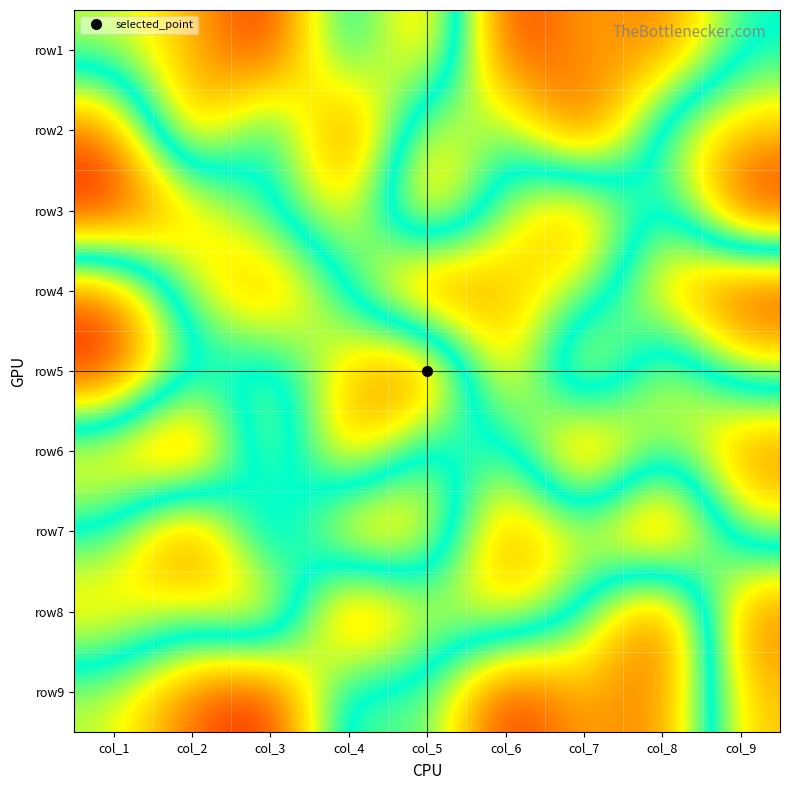

Reading left to right, what are all the values shown in this chart?

row1: col_1=6	col_2=7	col_3=9	col_4=4	col_5=8	col_6=1	col_7=3	col_8=2	col_9=5
row2: col_1=2	col_2=8	col_3=4	col_4=9	col_5=3	col_6=5	col_7=1	col_8=6	col_9=7
row3: col_1=1	col_2=3	col_3=5	col_4=7	col_5=2	col_6=6	col_7=8	col_8=4	col_9=9
row4: col_1=8	col_2=4	col_3=2	col_4=5	col_5=9	col_6=7	col_7=6	col_8=3	col_9=1
row5: col_1=9	col_2=5	col_3=6	col_4=3	col_5=1	col_6=8	col_7=2	col_8=7	col_9=4
row6: col_1=3	col_2=1	col_3=7	col_4=2	col_5=6	col_6=4	col_7=9	col_8=5	col_9=8
row7: col_1=5	col_2=9	col_3=3	col_4=8	col_5=7	col_6=2	col_7=4	col_8=1	col_9=6
row8: col_1=7	col_2=6	col_3=8	col_4=1	col_5=4	col_6=3	col_7=5	col_8=9	col_9=2
row9: col_1=4	col_2=2	col_3=1	col_4=6	col_5=5	col_6=9	col_7=7	col_8=8	col_9=3